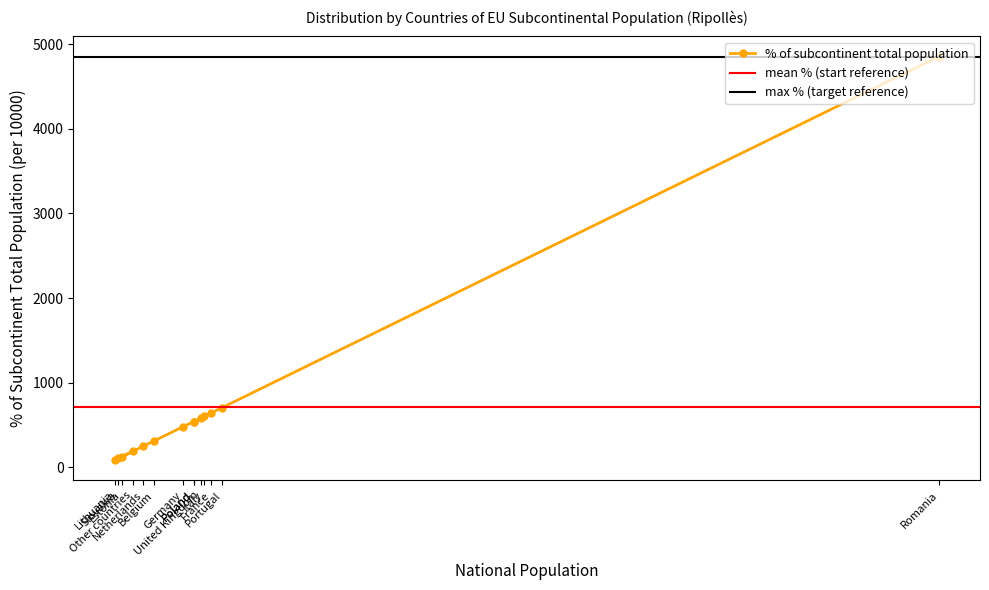

Where is the first local minimum?

Lithuania